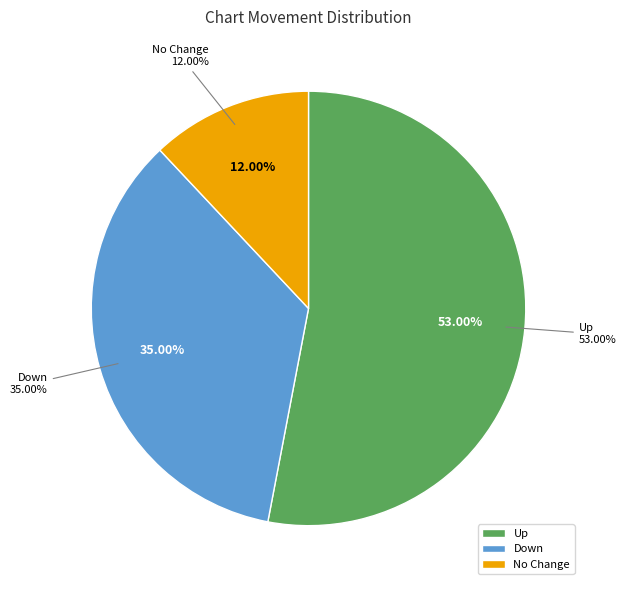

To the nearest percent, what is the average slice percentage?

33%